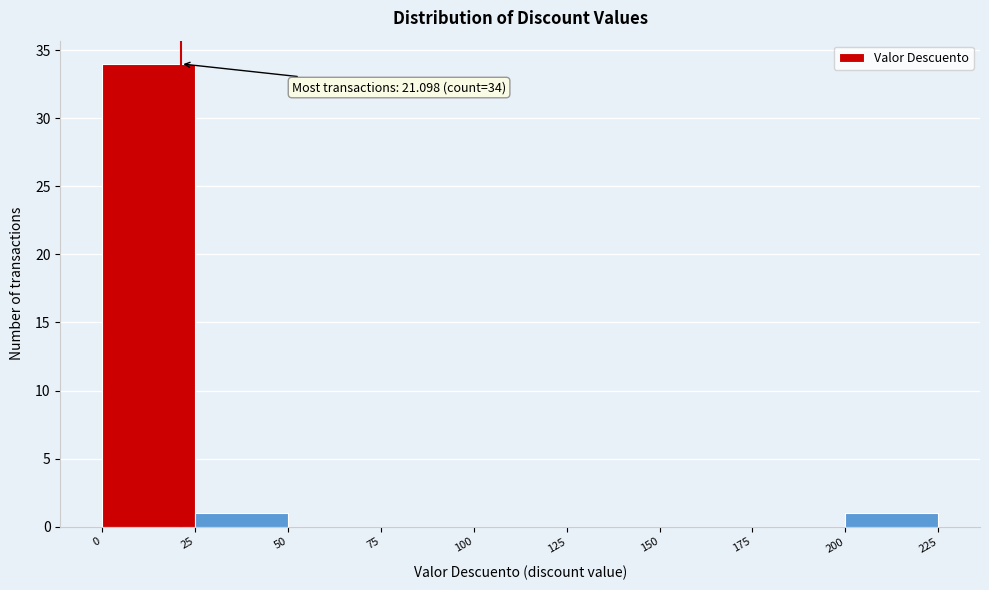

Over which range of the x-axis is the bar tallest?

0 to 25